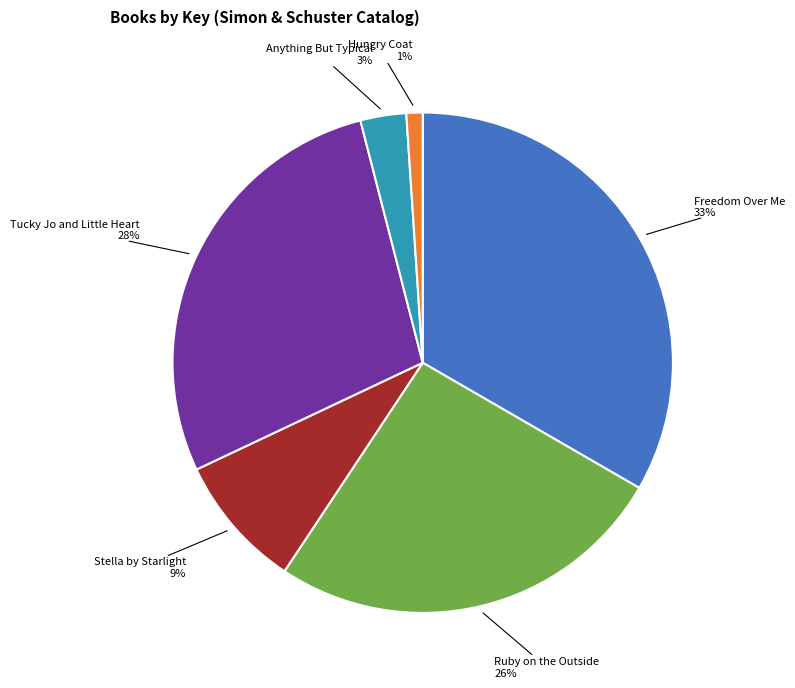

Does any single category account for the majority?

No